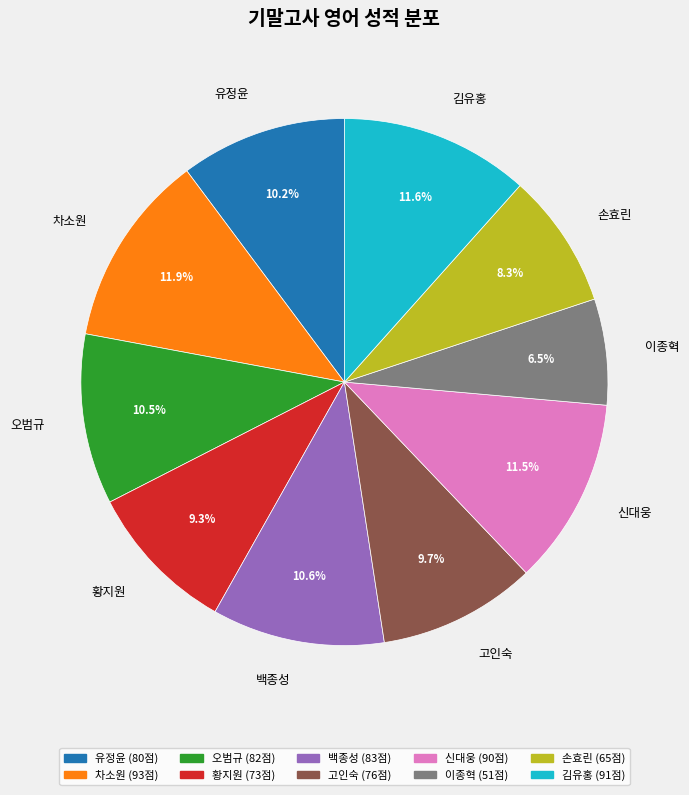

Count the number of slices in the pie.

10